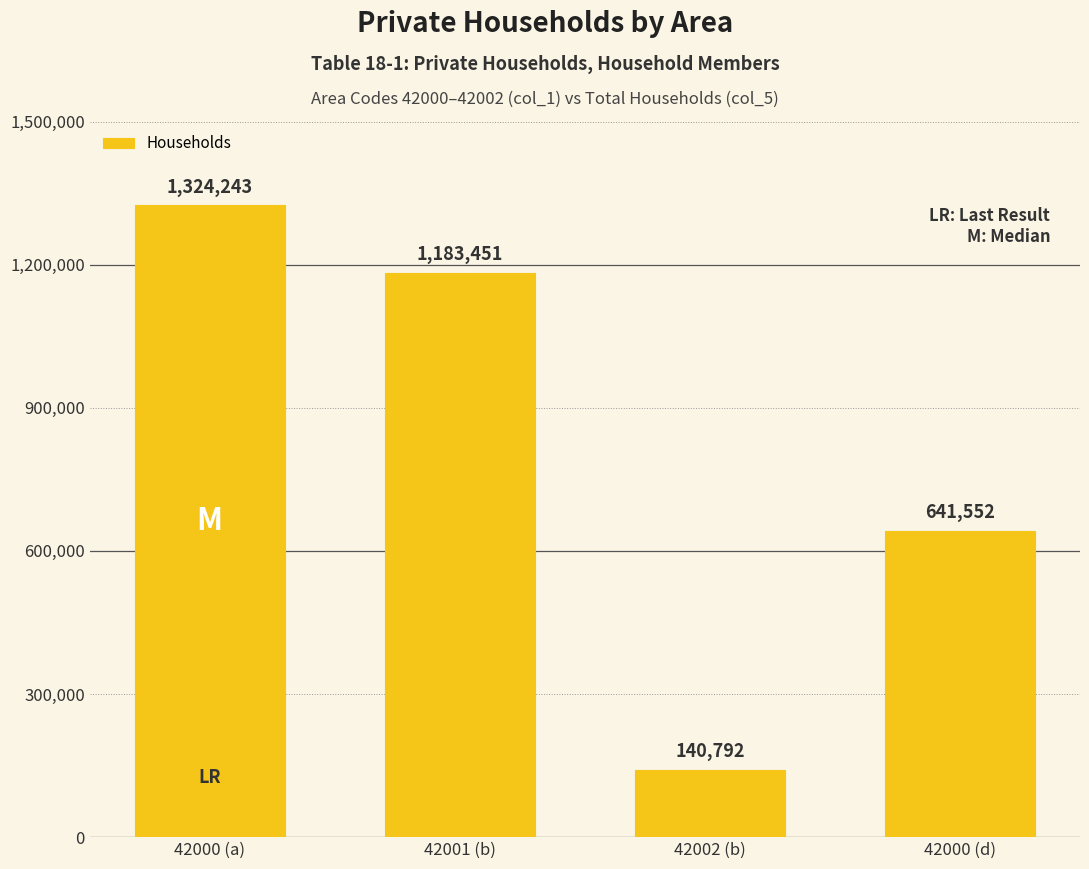

What is the minimum value shown in the chart?

140792